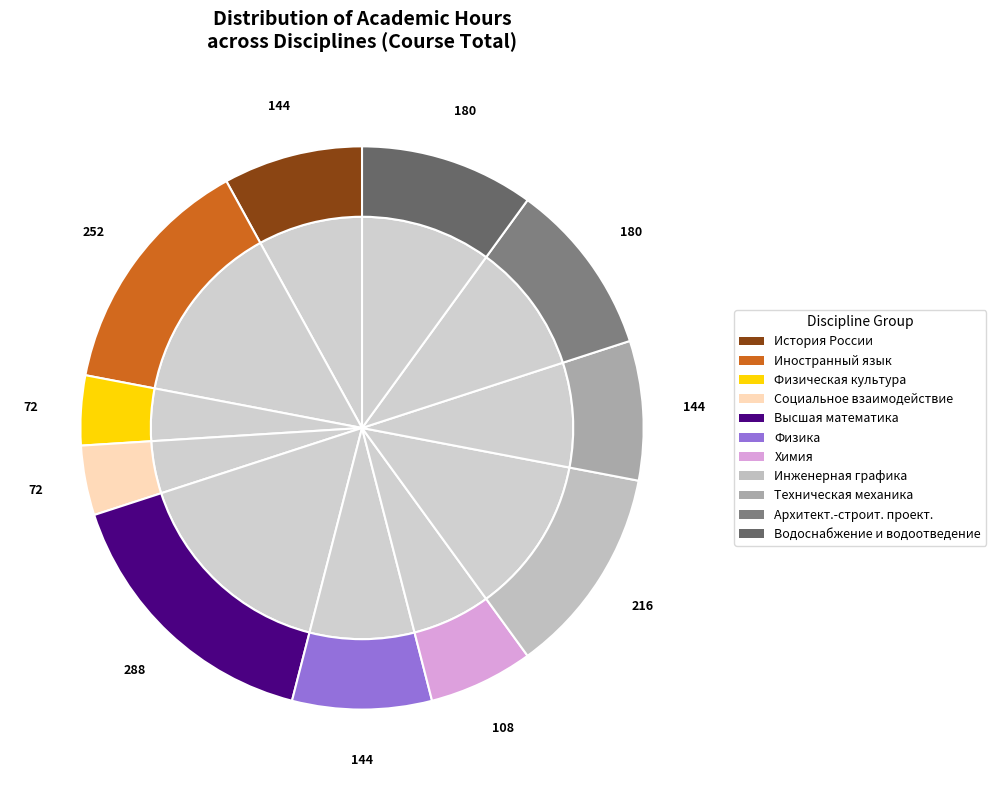

To the nearest percent, what is the combined percentage of Физическая культура и спорт and История России?

12%